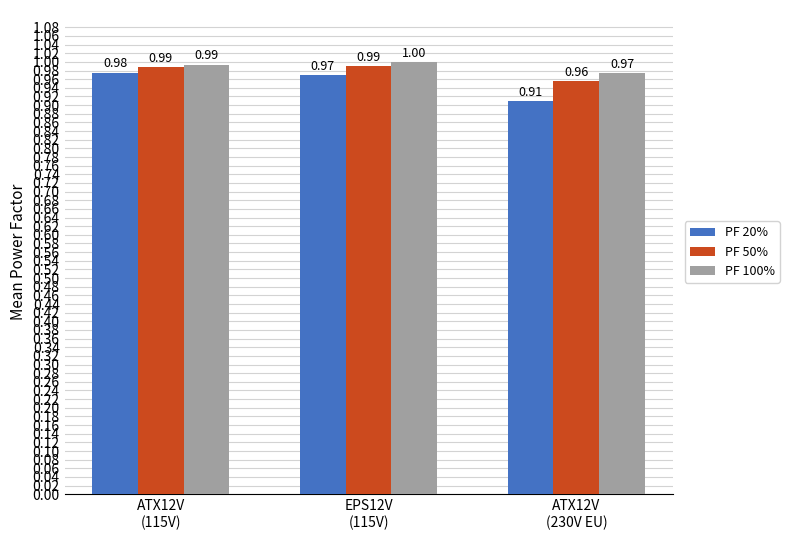

Which series has the largest total across all categories?

PF 100%